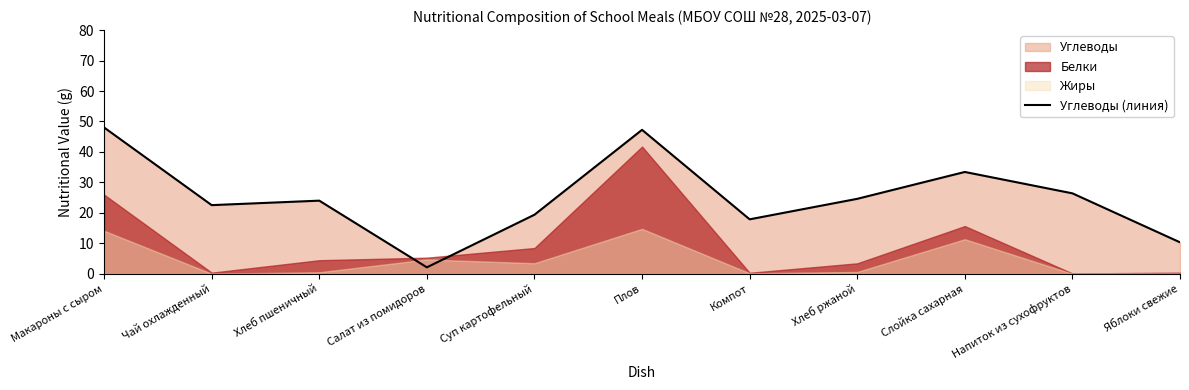

List the labels in order of value, largest first.

Макароны с сыром, Плов, Слойка сахарная, Напиток из сухофруктов, Хлеб ржаной, Хлеб пшеничный, Чай охлажденный, Суп картофельный, Компот, Яблоки свежие, Салат из помидоров